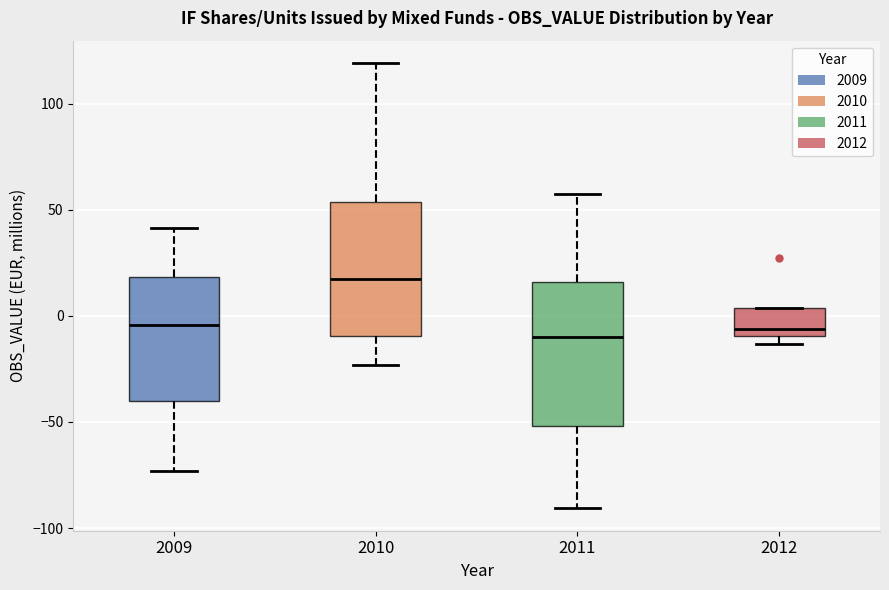

Reading left to right, transcribe this box plot: for each box, give where its median line is, the range the box spans, and where its two whiskers end, as read against the y-axis. The values are not printed on the chart, so give them approximately, as read against the axis.

2009: median -5, box -40 to 20, whiskers -75 to 40
2010: median 15, box -10 to 55, whiskers -25 to 120
2011: median -10, box -50 to 15, whiskers -90 to 55
2012: median -5, box -10 to 5, whiskers -15 to 5